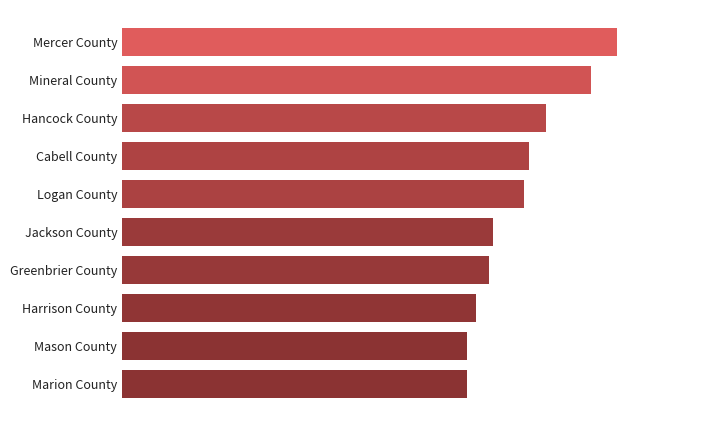

Does the chart contain any negative values?

No